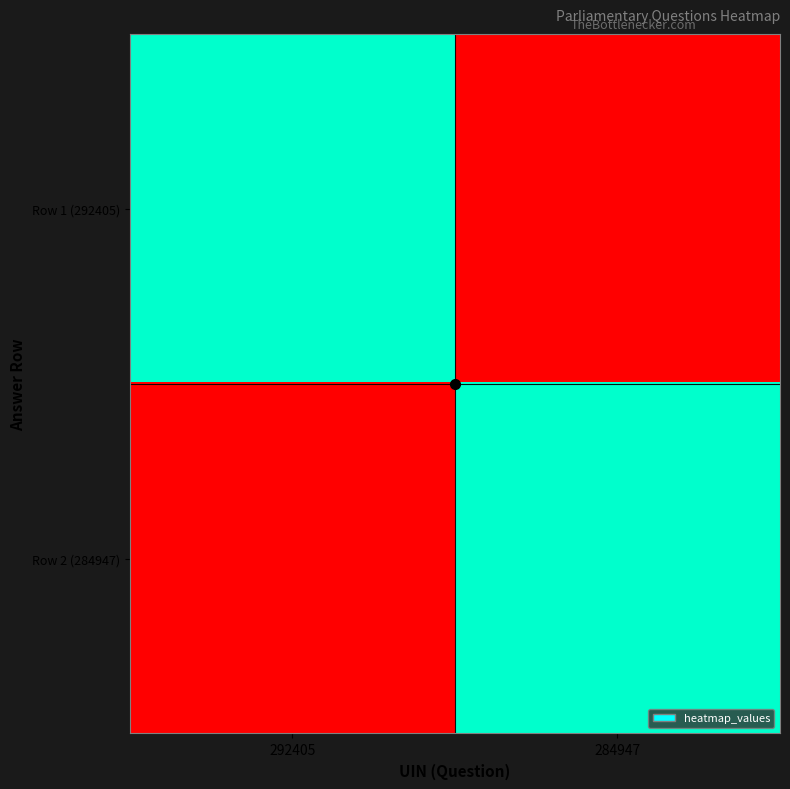

Count the number of categories in the chart.

2